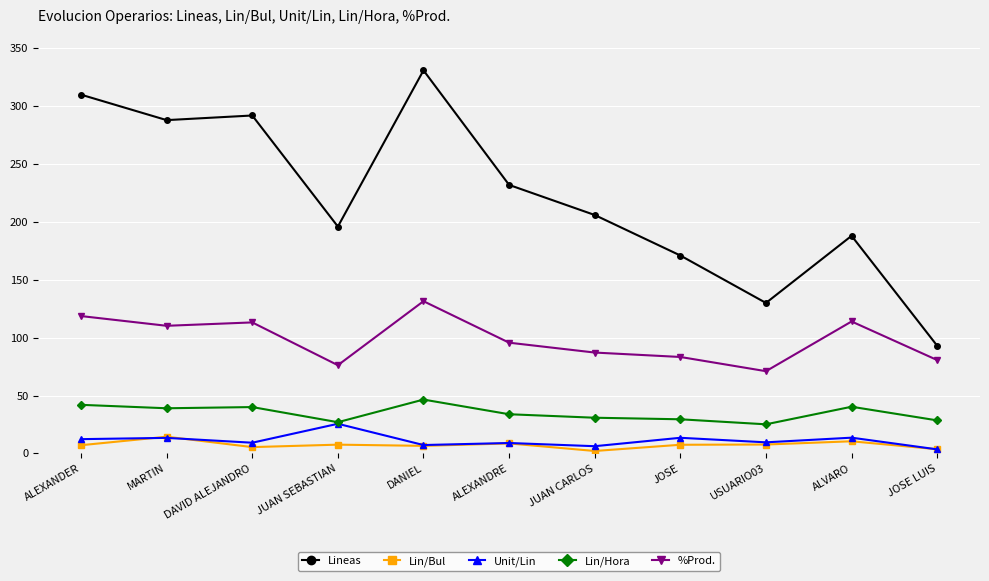

True or false: Lineas has more than 1 points higher than both neighbors.

True